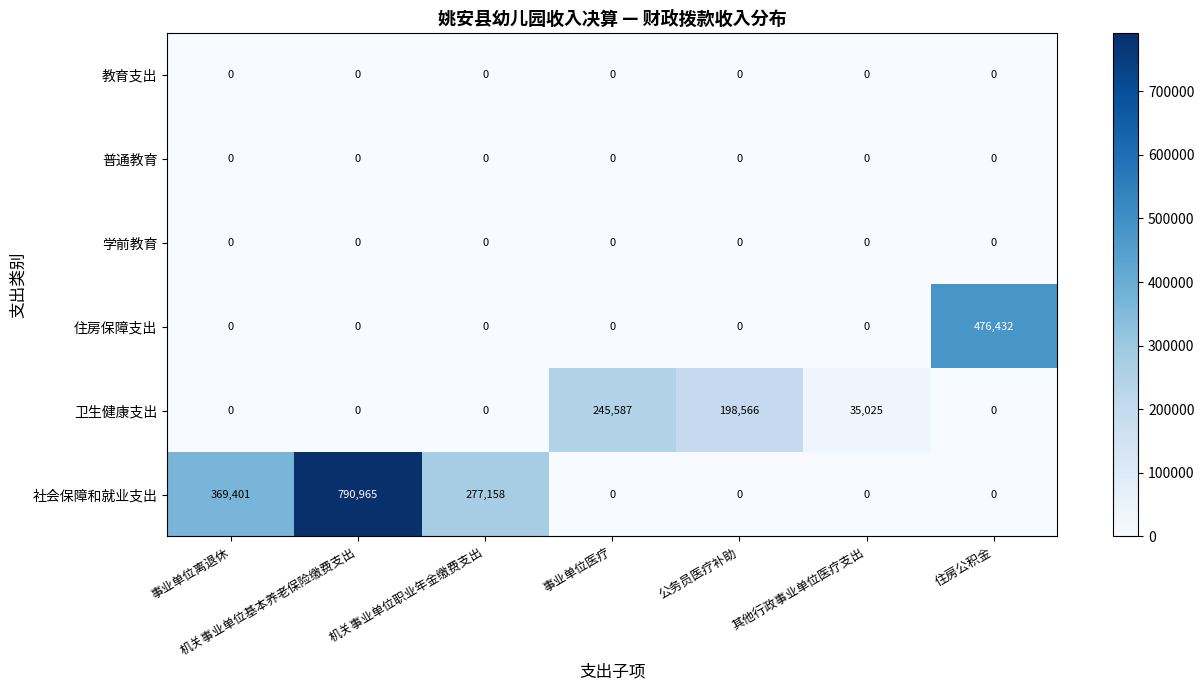

Is the value of 卫生健康支出 at 事业单位医疗 greater than the value of 学前教育 at 机关事业单位职业年金缴费支出?

Yes